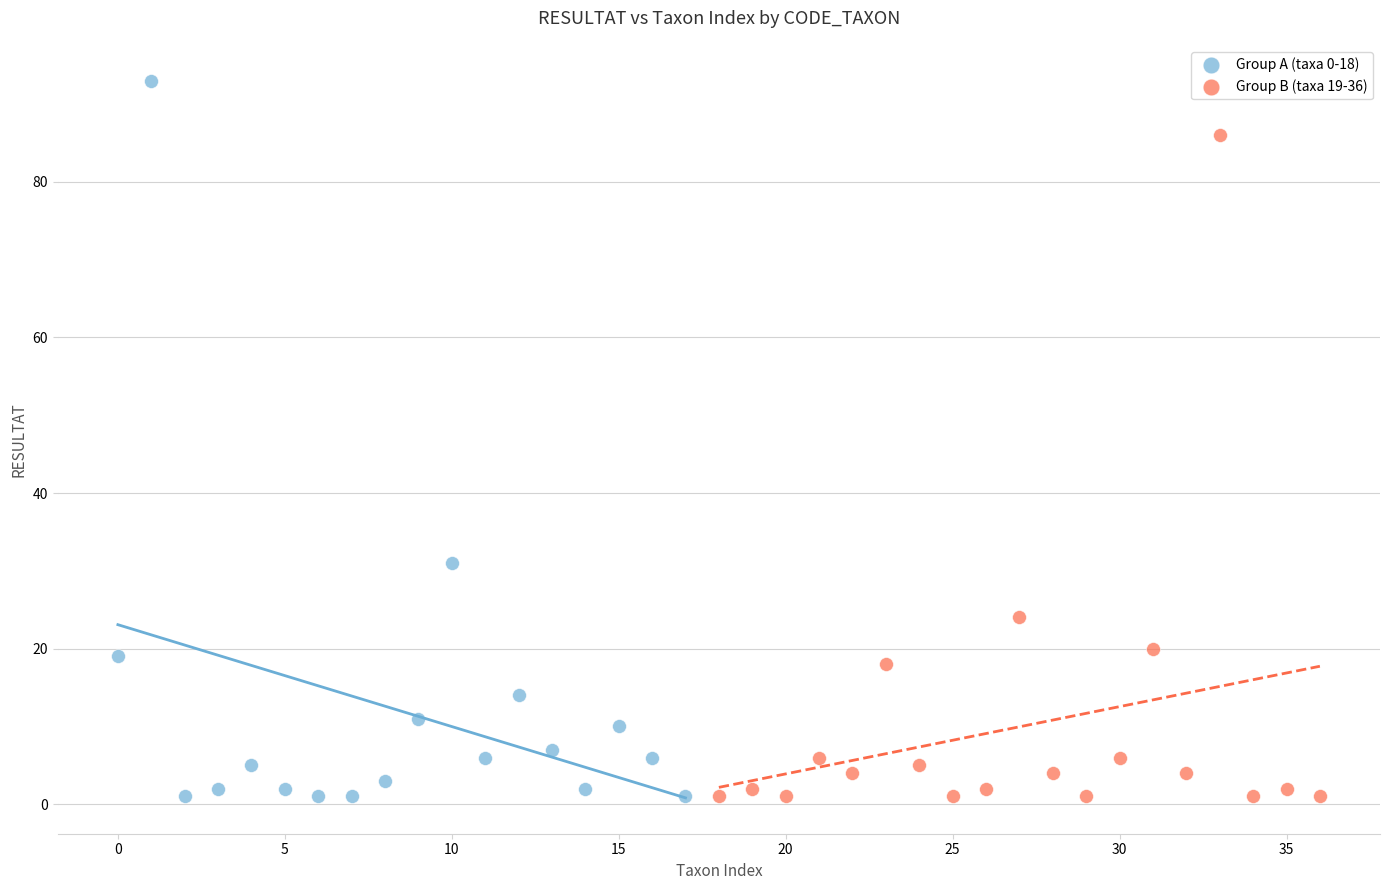

Which series contains the highest Y value?

Group A (taxa 0-18)